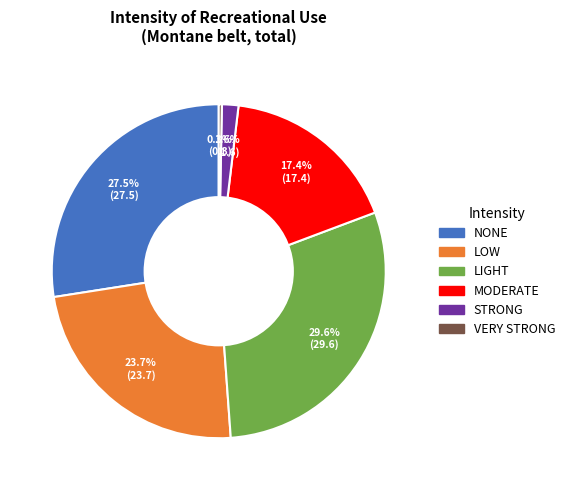

Is there a majority slice in this chart?

No